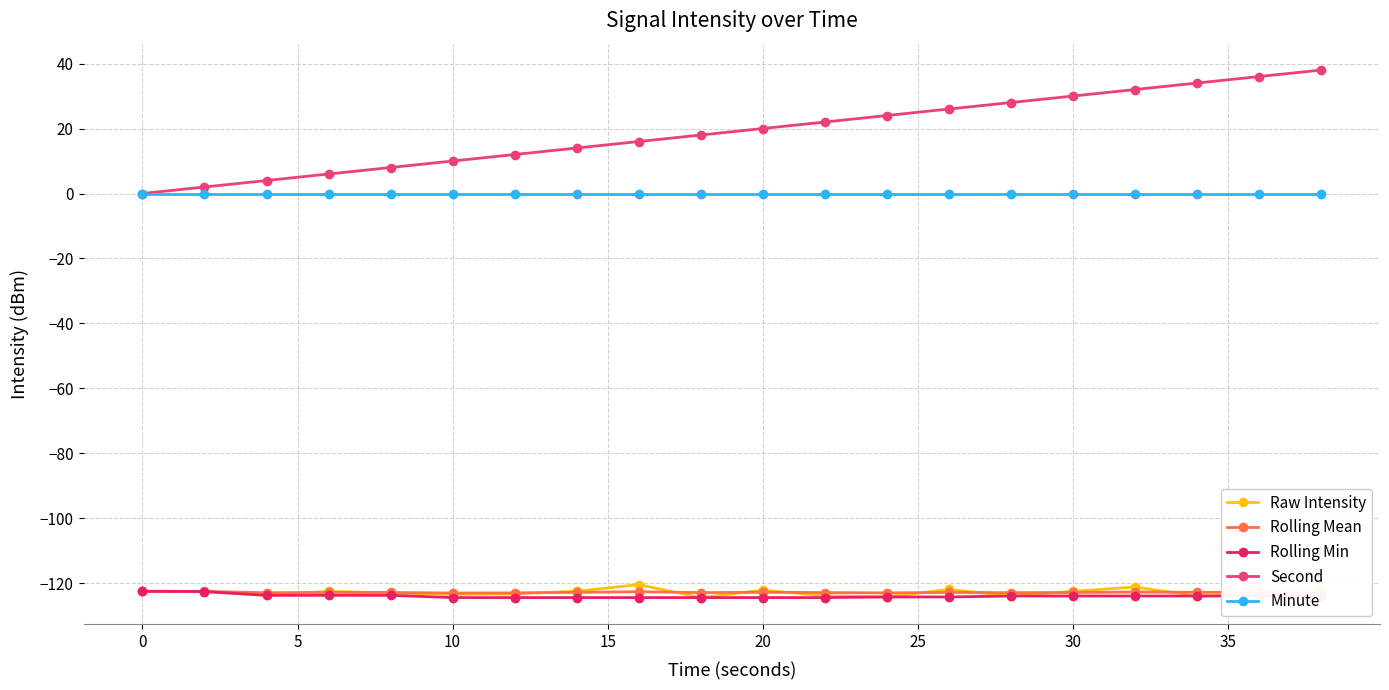

Which series has the widest spread of values?

Second